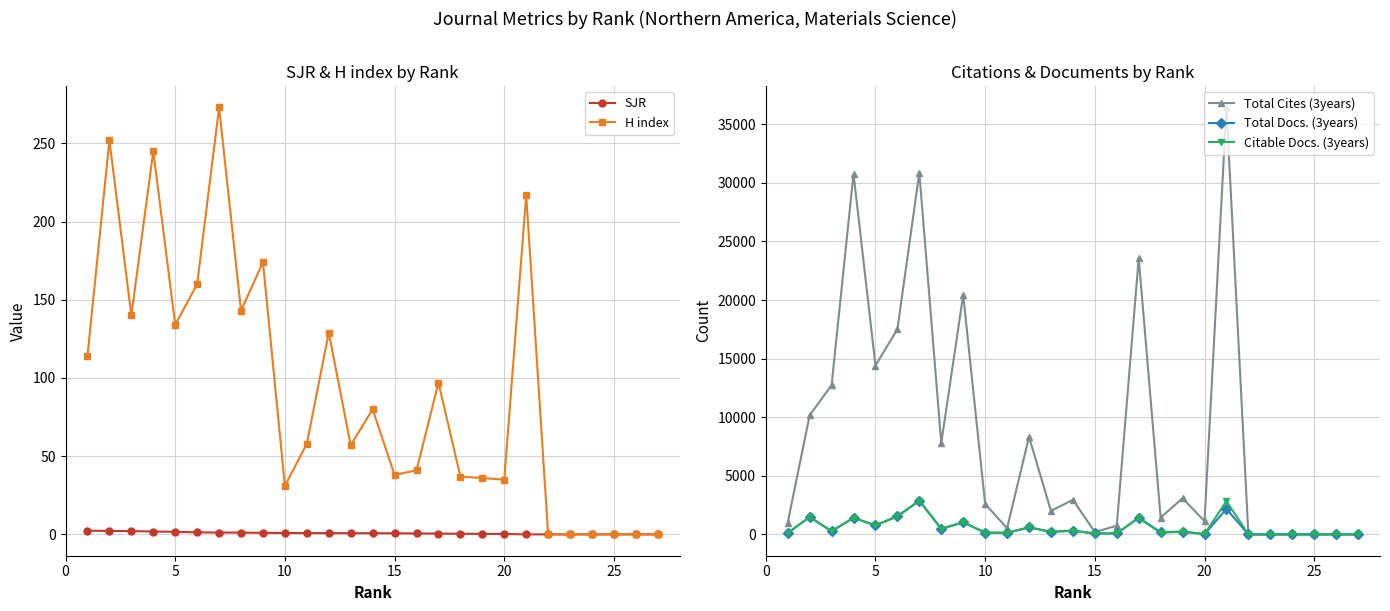

How many intersections are there between Citable Docs. (3years) and Total Docs. (3years)?

1